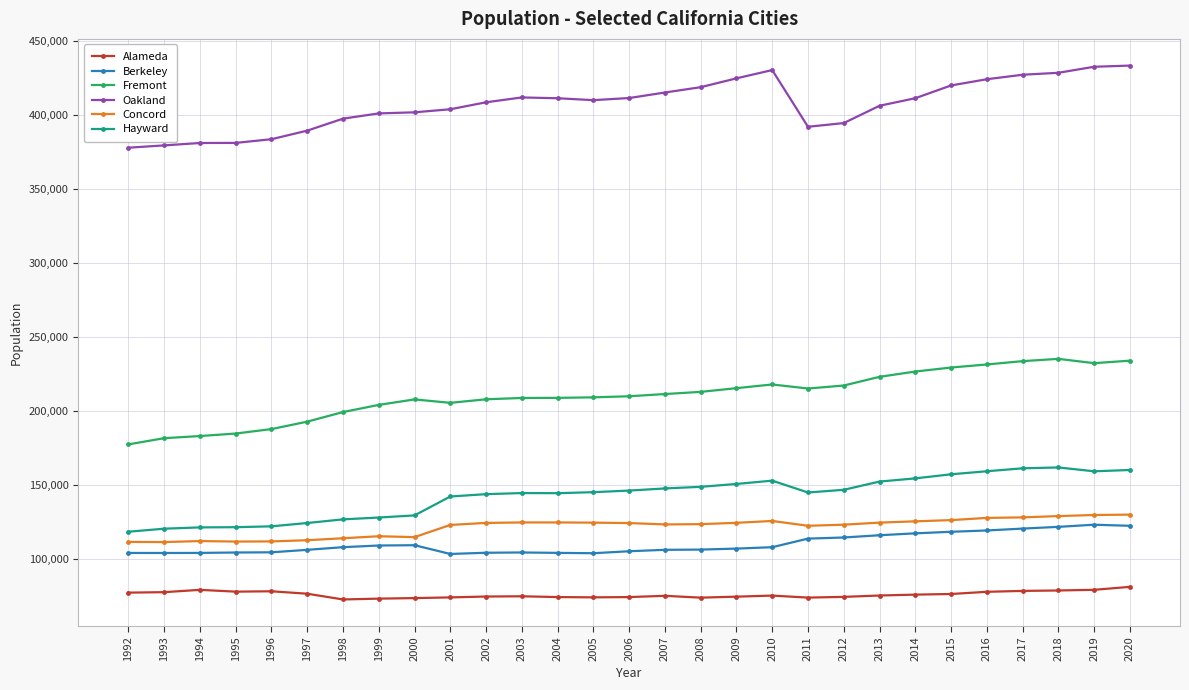

True or false: Alameda has more than 2 interior local peaks.

True